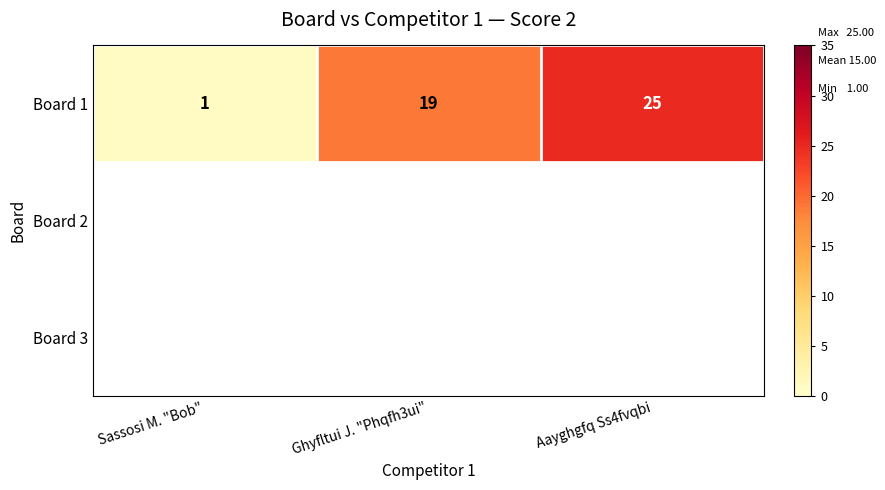

List the labels in order of Board 1 value, smallest first.

Sassosi M. "Bob", Ghyfltui J. "Phqfh3ui", Aayghgfq Ss4fvqbi